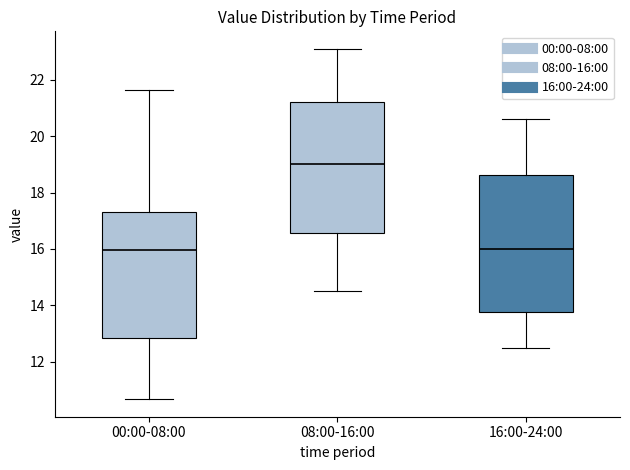

Reading left to right, read every box against the y-axis: the position of its median line, the range the box covers, and the ends of its whiskers. The values are not printed on the chart, so give them approximately, as read against the axis.

00:00-08:00: median 16.0, box 12.8 to 17.4, whiskers 10.6 to 21.6
08:00-16:00: median 19.0, box 16.6 to 21.2, whiskers 14.6 to 23.2
16:00-24:00: median 16.0, box 13.8 to 18.6, whiskers 12.6 to 20.6